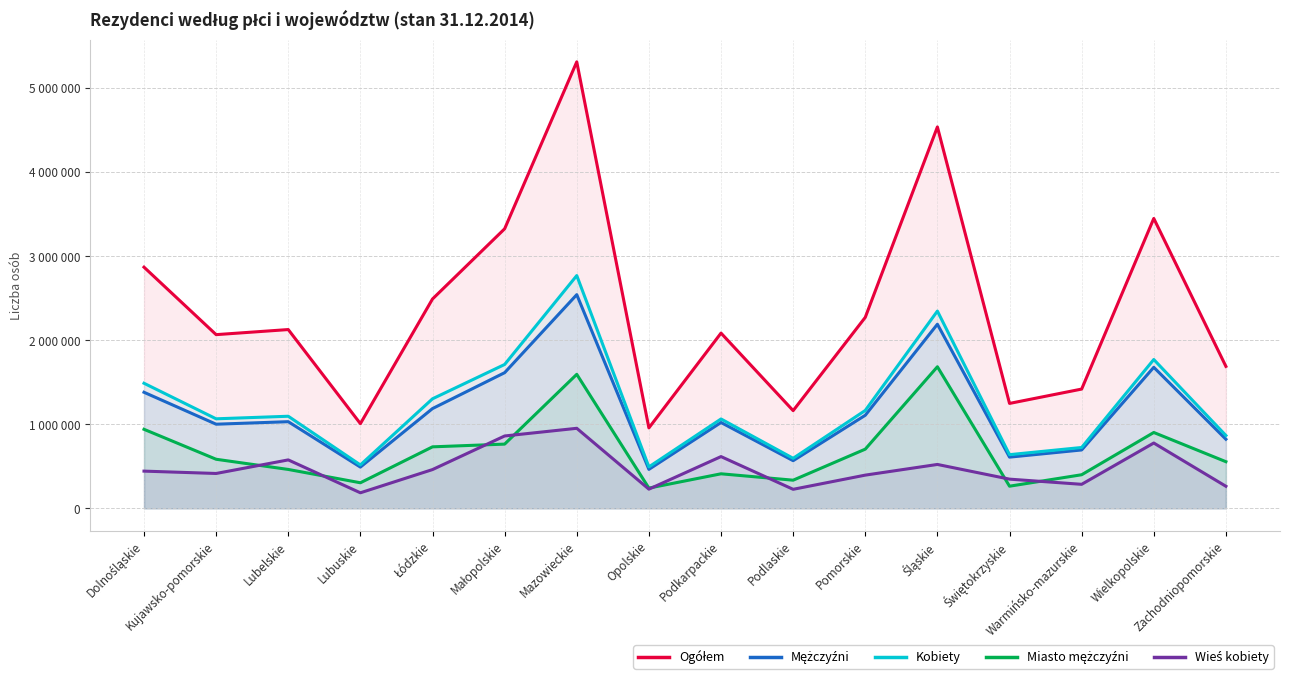

At Zachodniopomorskie, list the series in order from largest to smallest.

Ogółem, Kobiety, Mężczyźni, Miasto mężczyźni, Wieś kobiety